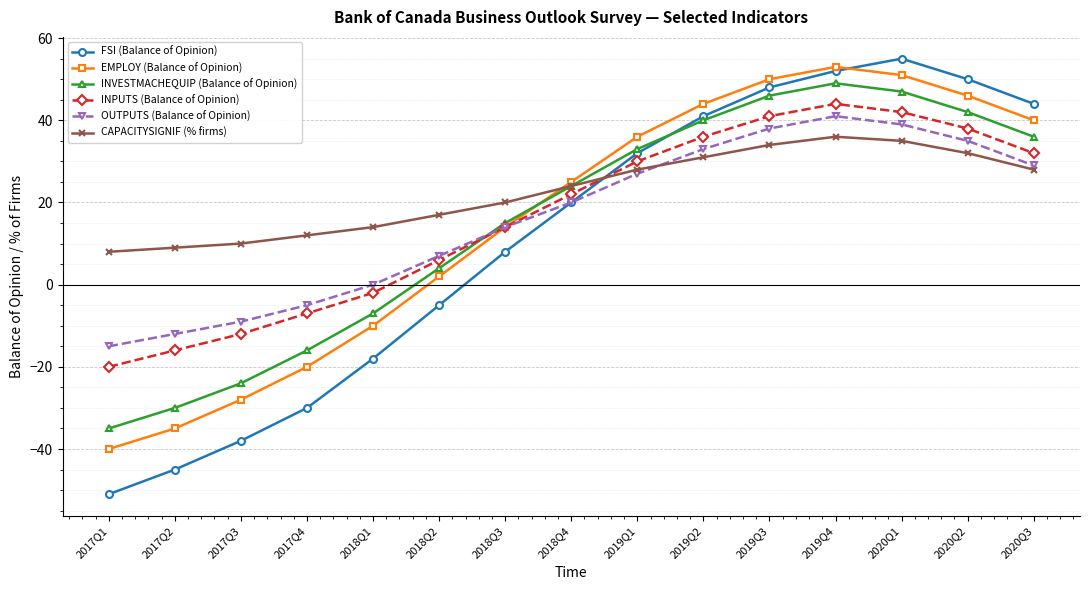

What is the value of the INPUTS (Balance of Opinion) point at the 14th from the left?

38